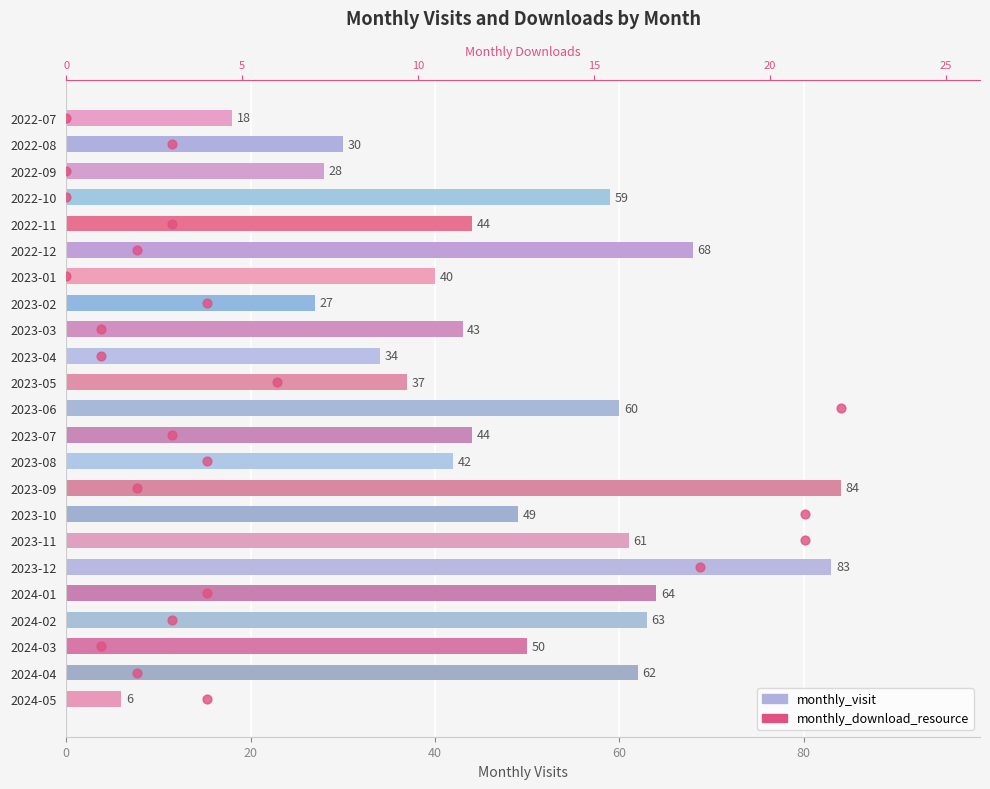

At how many categories does at least one series exceed 70?

2